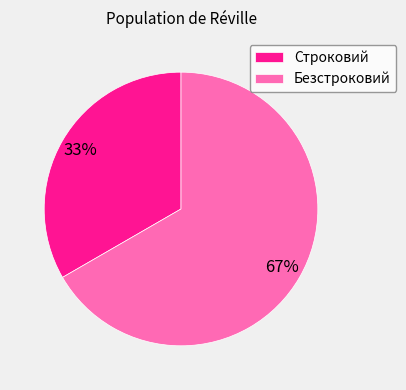

How many segments does this pie chart have?

2